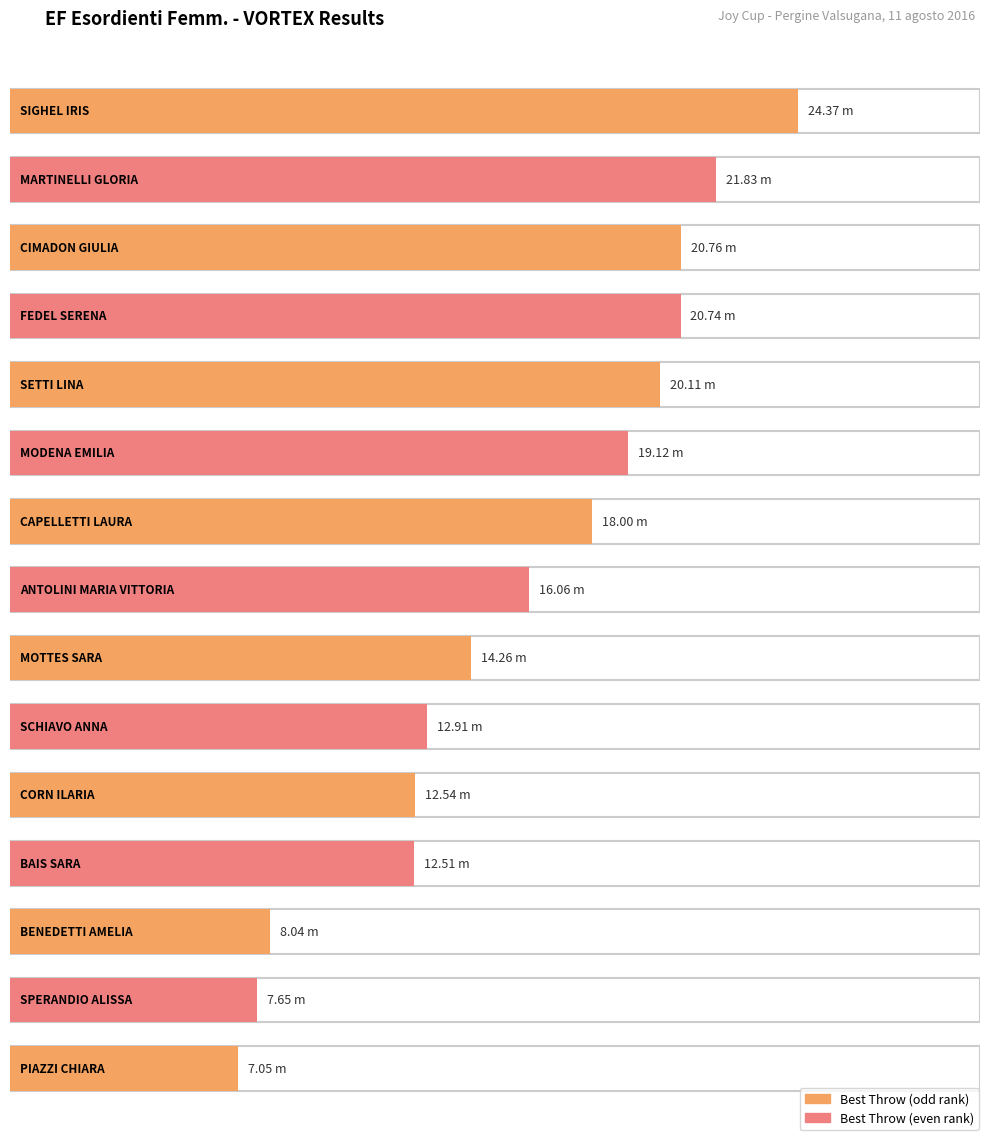

What is the change in value from CAPELLETTI LAURA to SPERANDIO ALISSA?

-10.3